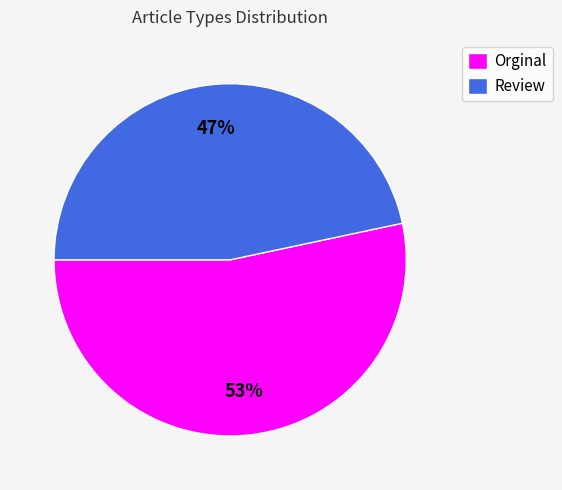

Combined, do Orginal and Review account for over 50%?

Yes